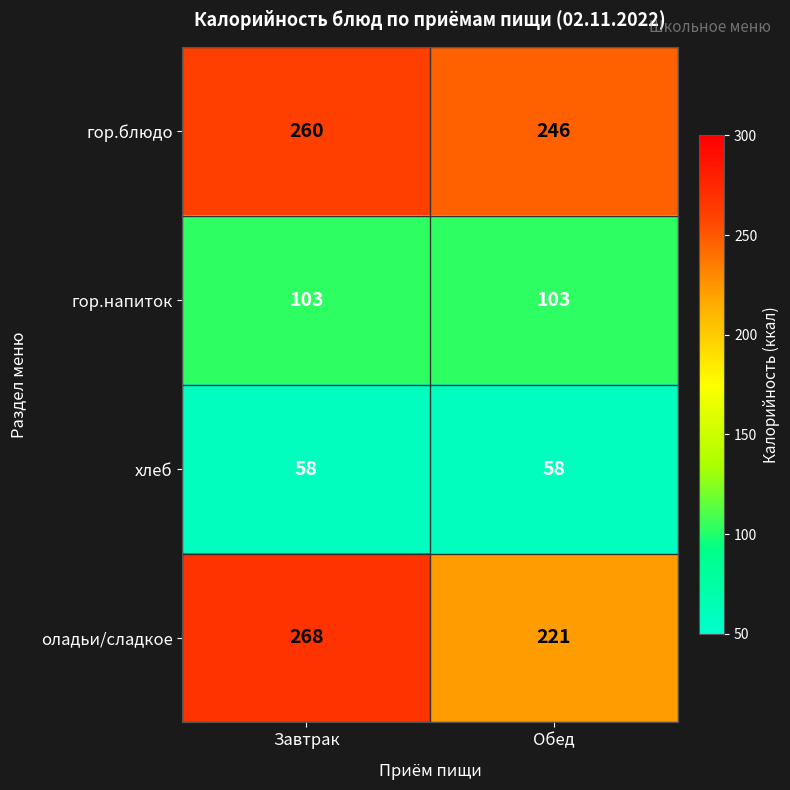

Reading left to right, transcribe all the data shown in this chart.

гор.блюдо: 260	246
гор.напиток: 103	103
хлеб: 58	58
оладьи/сладкое: 268	221